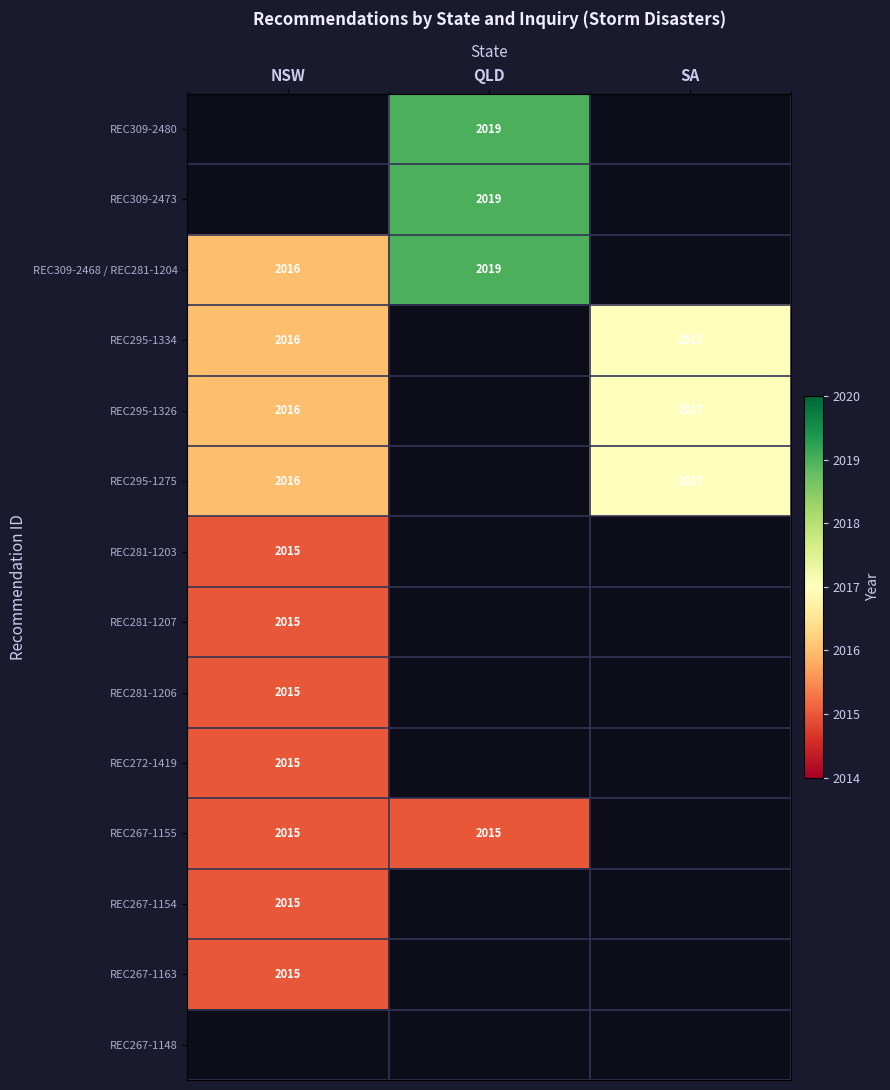

The REC295-1275 series shows 3087 at NSW. True or false?

False